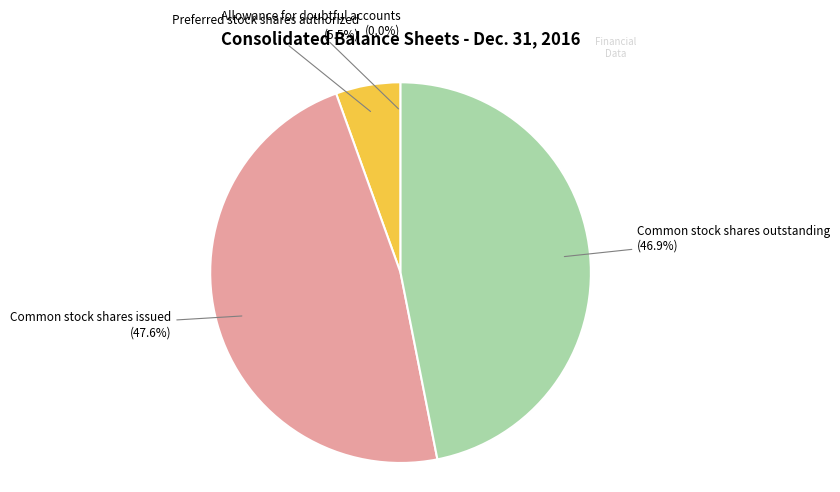

Which slice is the largest?

Common stock shares issued